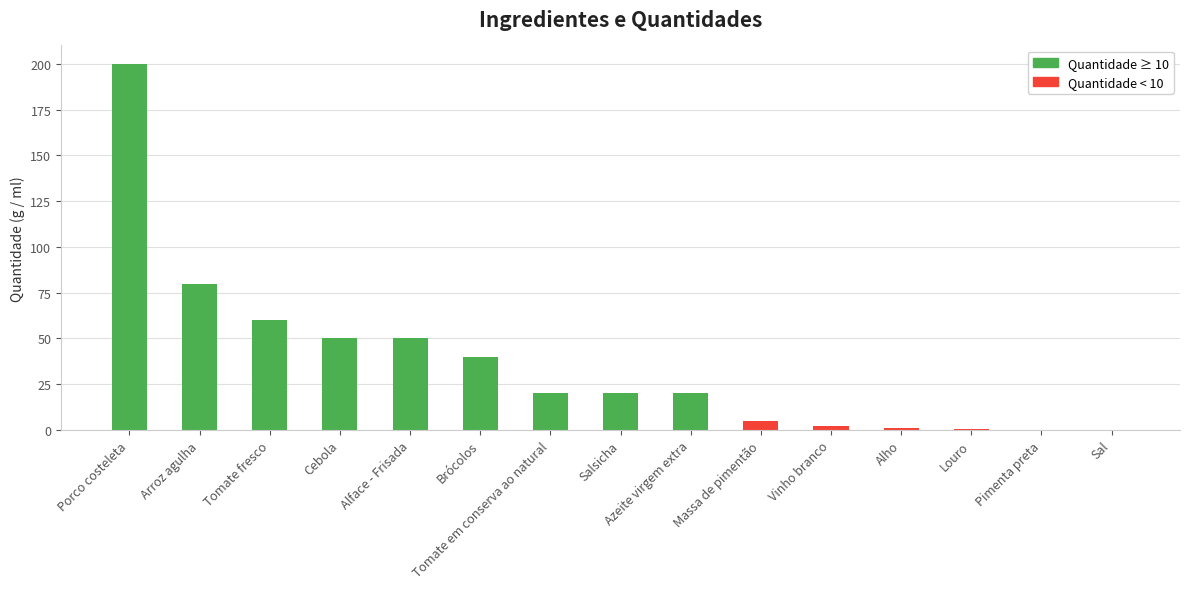

Which category has the highest value across all series?

Porco costeleta